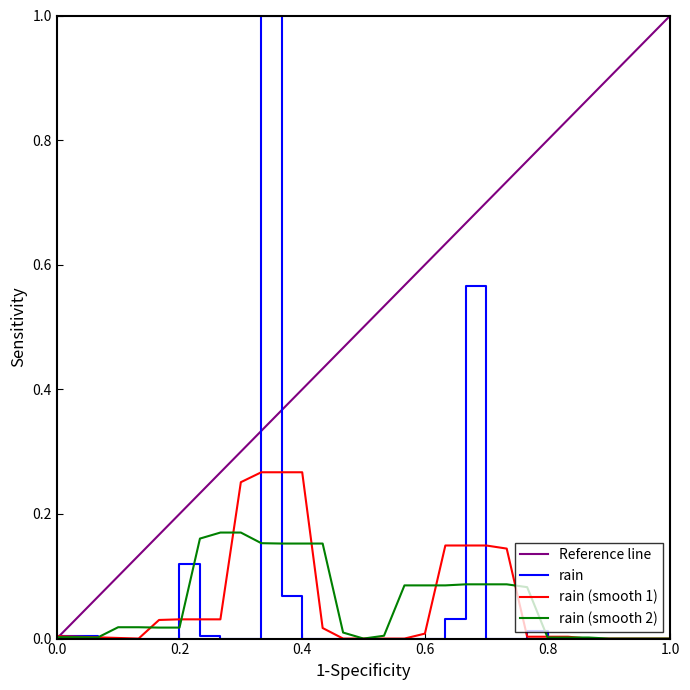

Reading left to right, extract all data points from this chart.

0.0	0.0	0.0	0.0	0.0	0.0	0.1	0.0	0.0	0.0	1.0	0.1	0.0	0.0	0.0	0.0	0.0	0.0	0.0	0.0	0.6	0.0	0.0	0.0	0.0	0.0	0.0	0.0	0.0	0.0	0.0